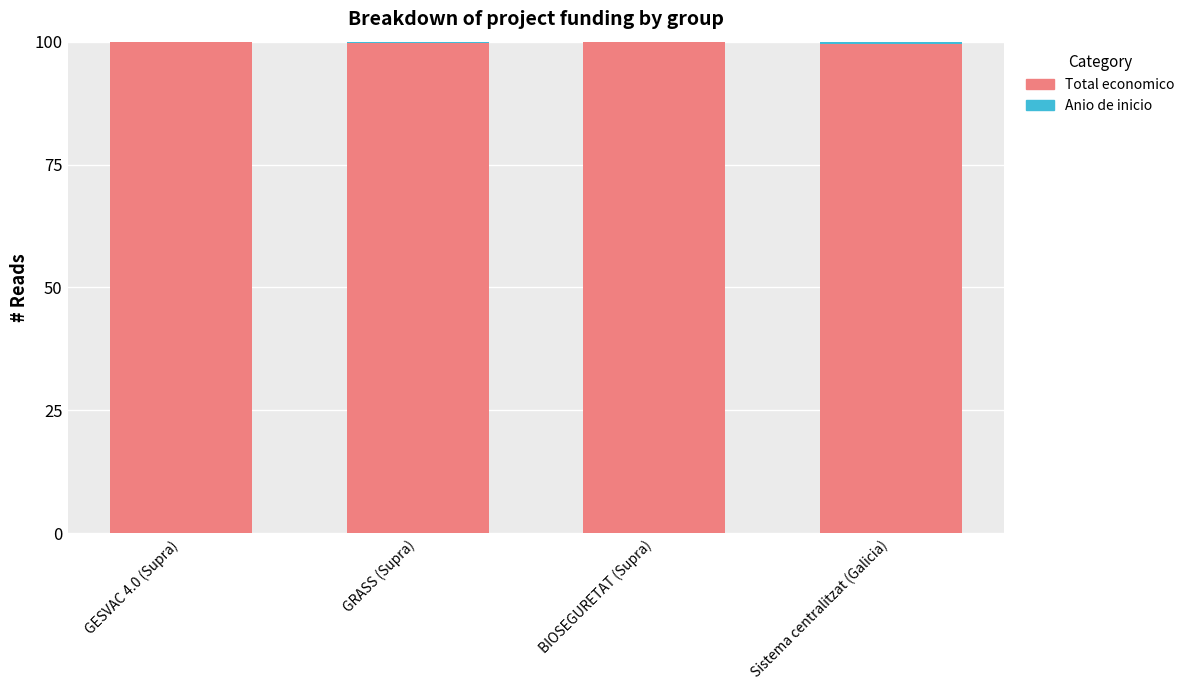

What is the sum of all Total economico values?

399.2